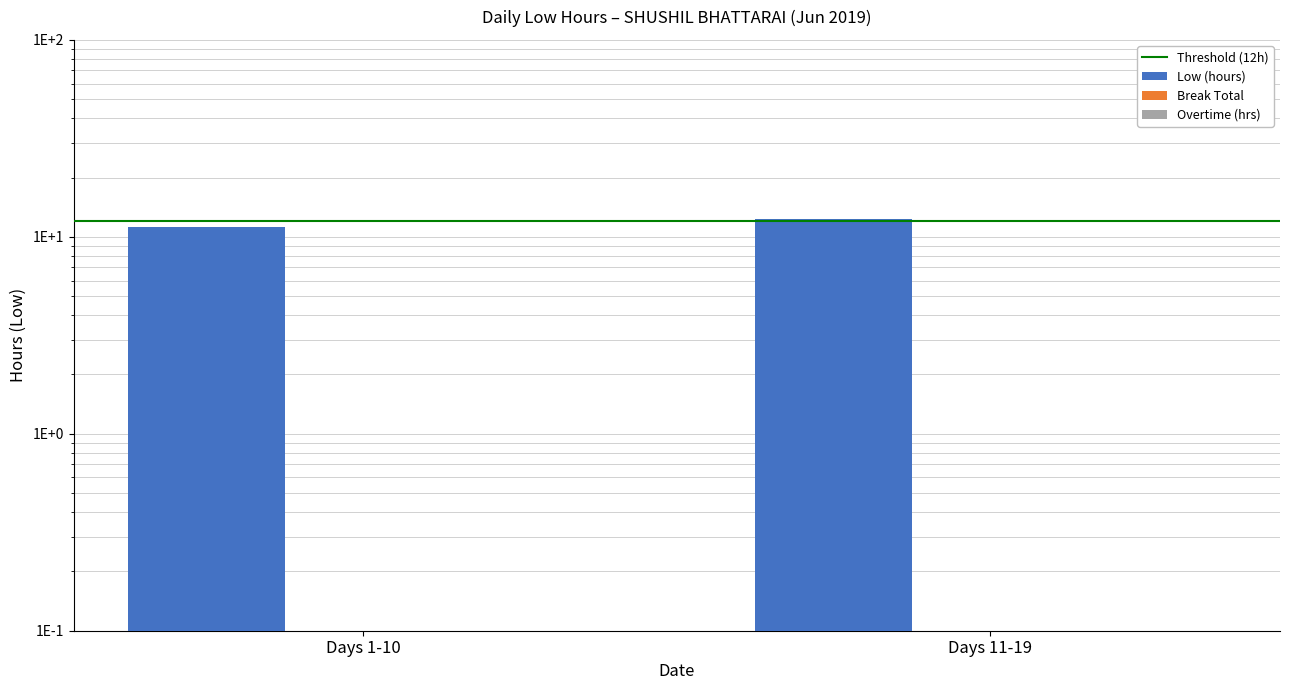

The value of Overtime (hrs) at Days 11-19 is 0.0. True or false?

True